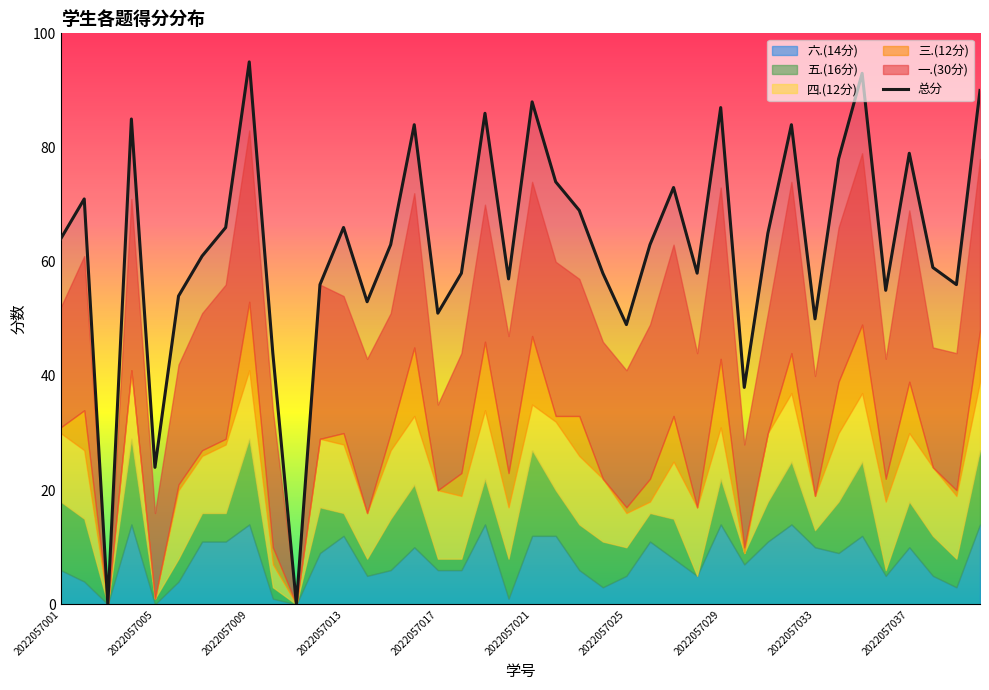

What is the sum of all 一.(30分) values?

942